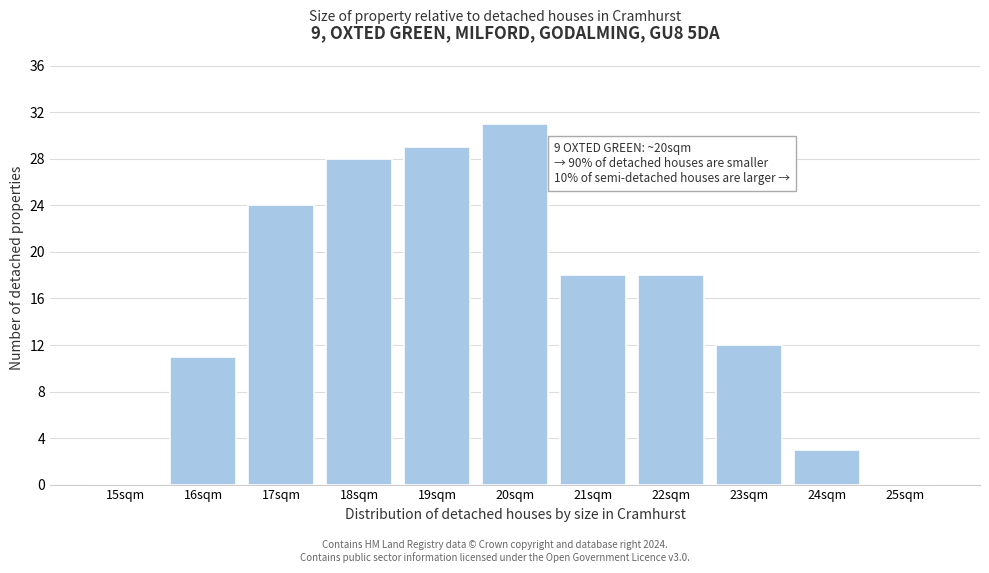

Reading left to right, list all the values displayed in this chart.

15sqm=0	16sqm=11	17sqm=24	18sqm=28	19sqm=29	20sqm=31	21sqm=18	22sqm=18	23sqm=12	24sqm=3	25sqm=0